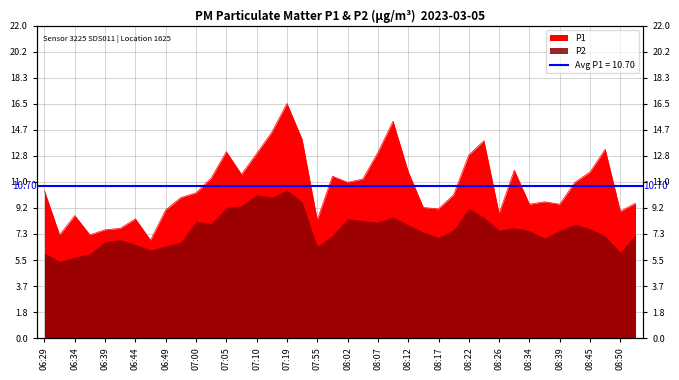

True or false: there are more than 0 points higher than both neighbors.

True